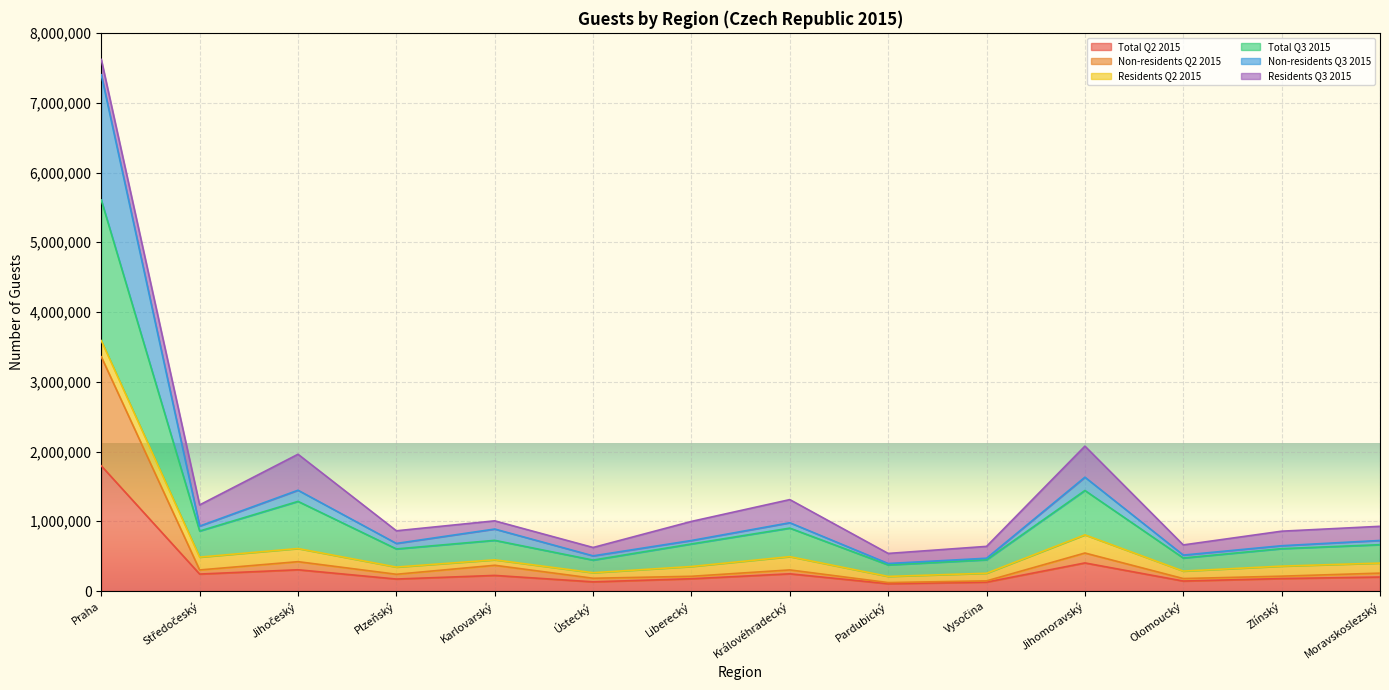

What is the difference between the highest and lowest values at Liberecký?

822205